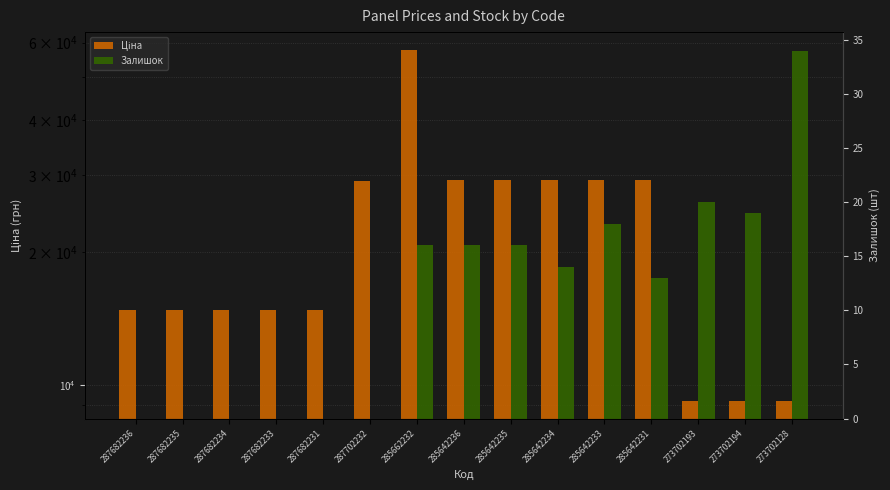

Which series changed the most between 287682235 and 285642236?

Ціна